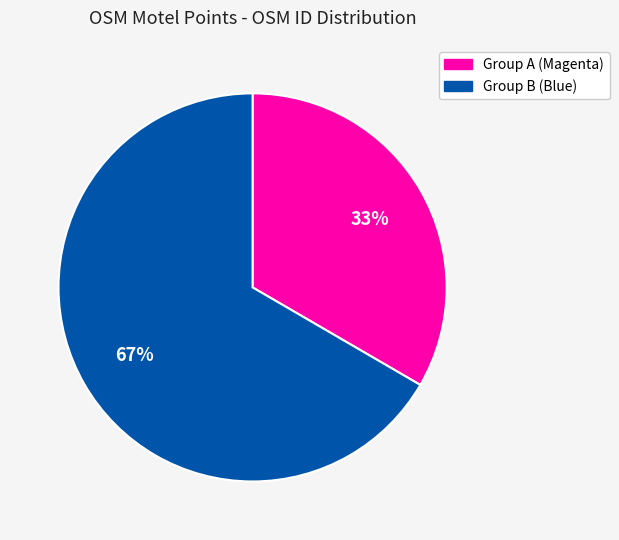

Rank the categories by value from highest to lowest.

Group B (Blue), Group A (Magenta)